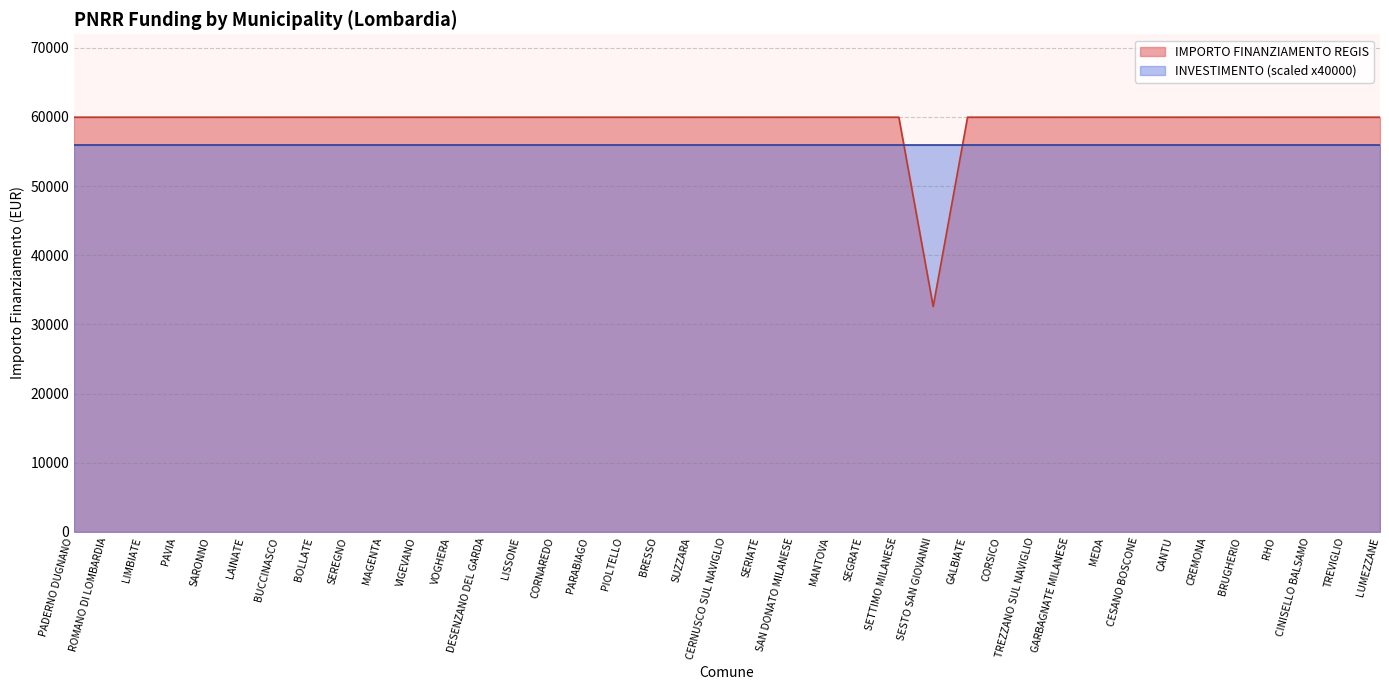

Where is the first local minimum?

SESTO SAN GIOVANNI